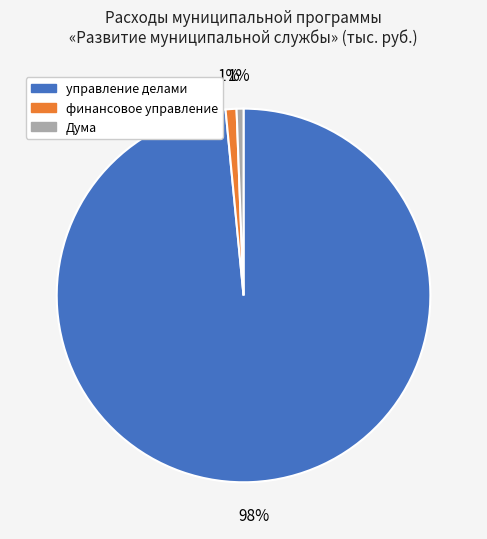

How many segments does this pie chart have?

3